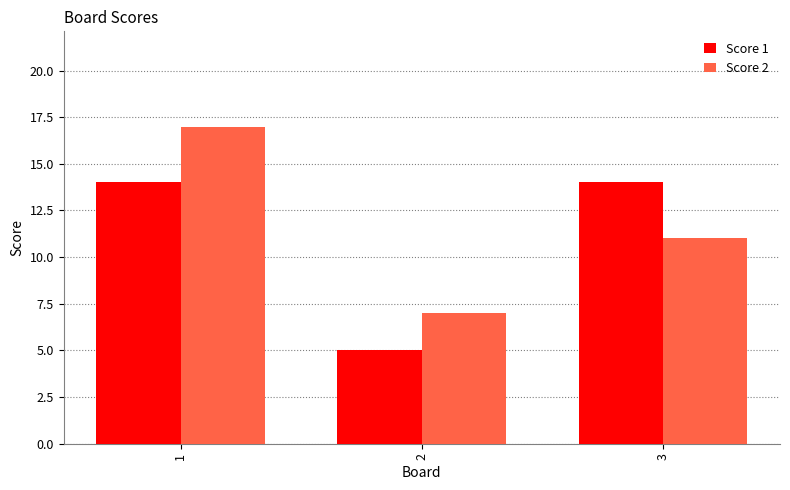

How many series are shown in this chart?

2